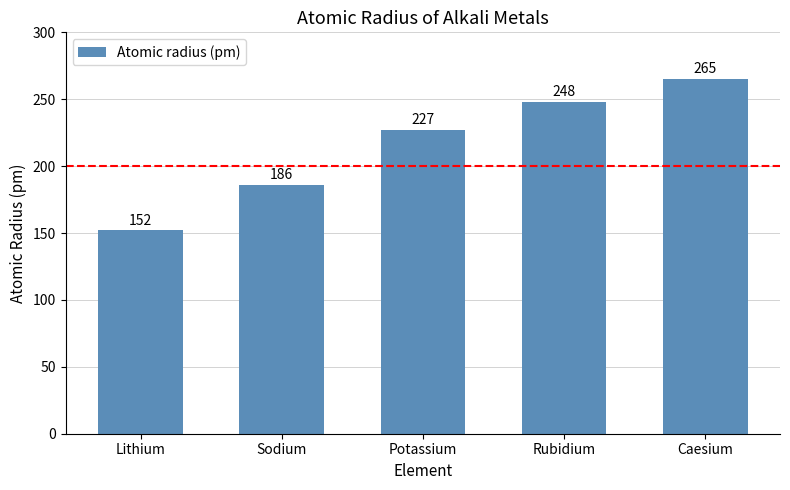

What is the label of the 4th bar from the right?

Sodium